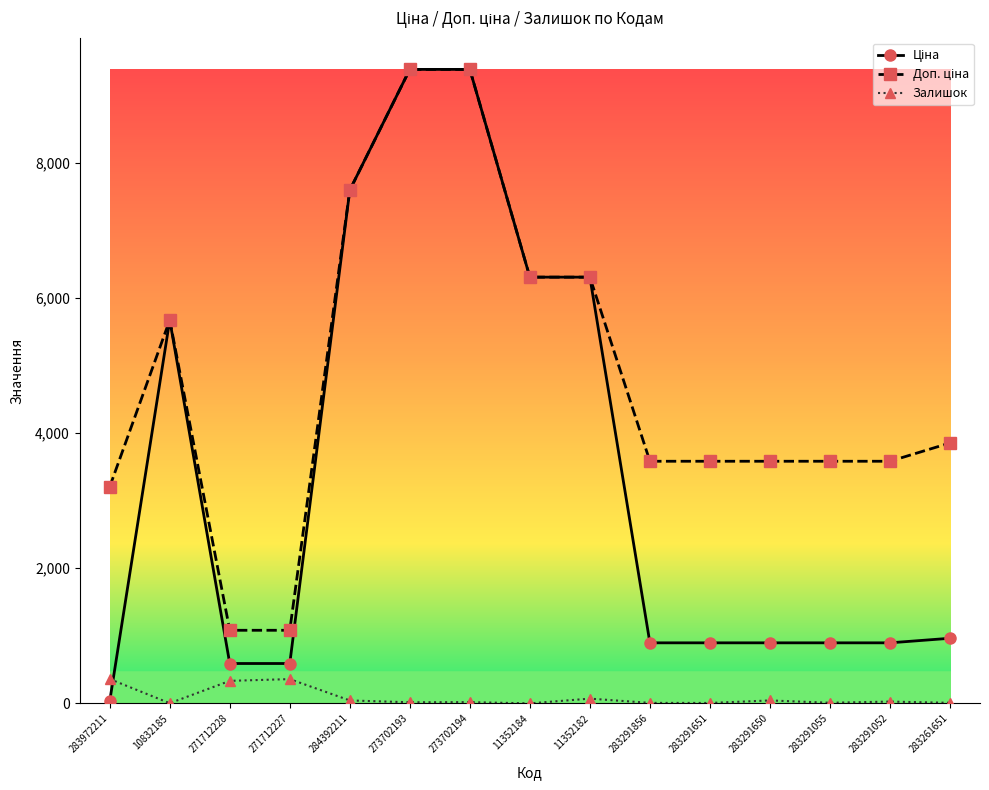

What is the label of the 1st point from the left?

283972211